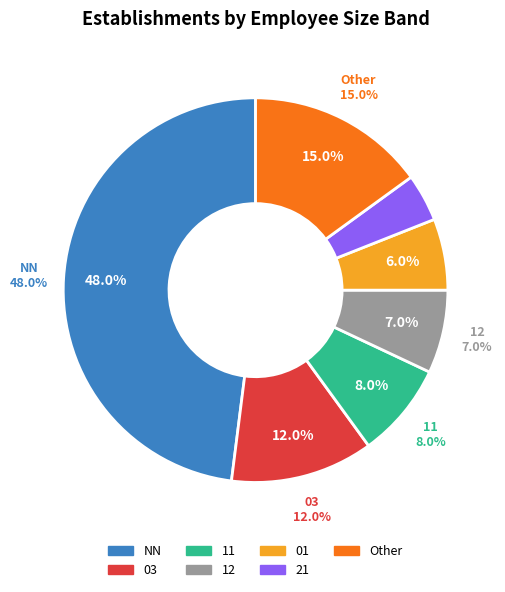

To the nearest percent, what is the difference between the 21 and 01 slice percentages?

2%